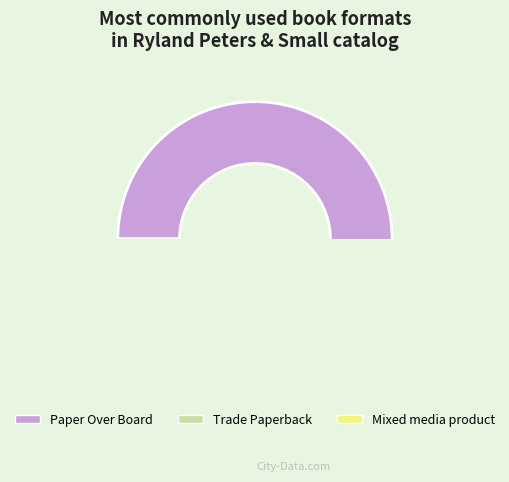

To the nearest percent, what is the difference between the Mixed media product and Trade Paperback slice percentages?

25%